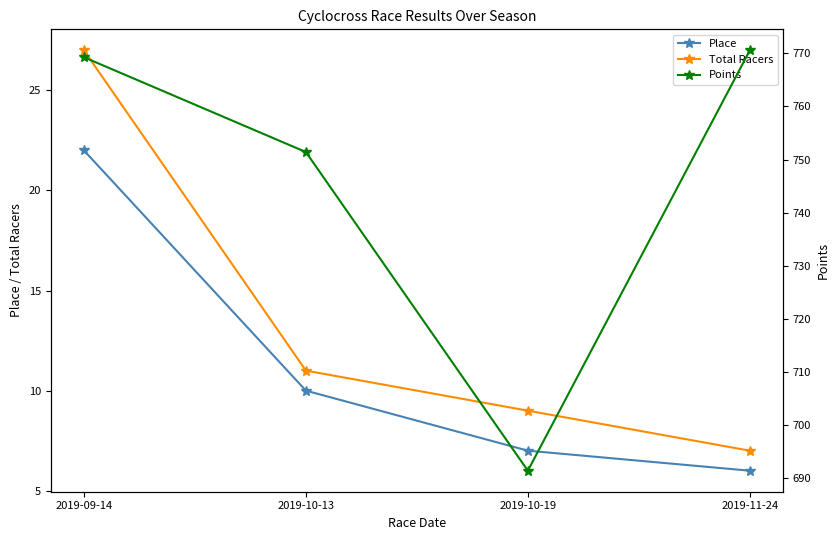

At how many categories does at least one series exceed 550?

4